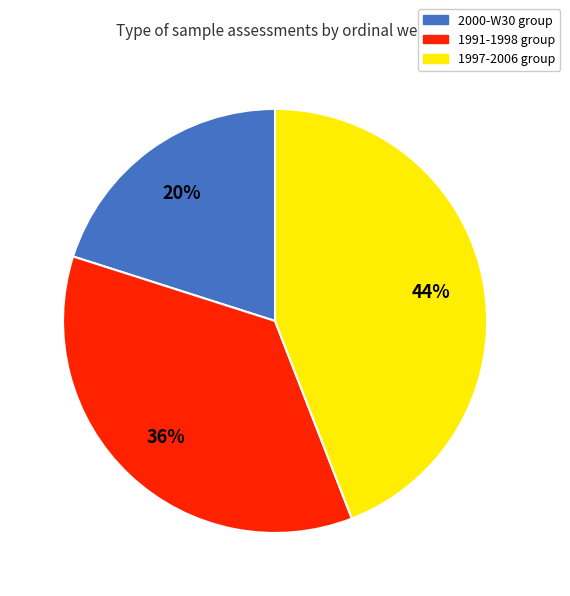

To the nearest percent, what is the difference between the largest and smallest slice percentages?

24%